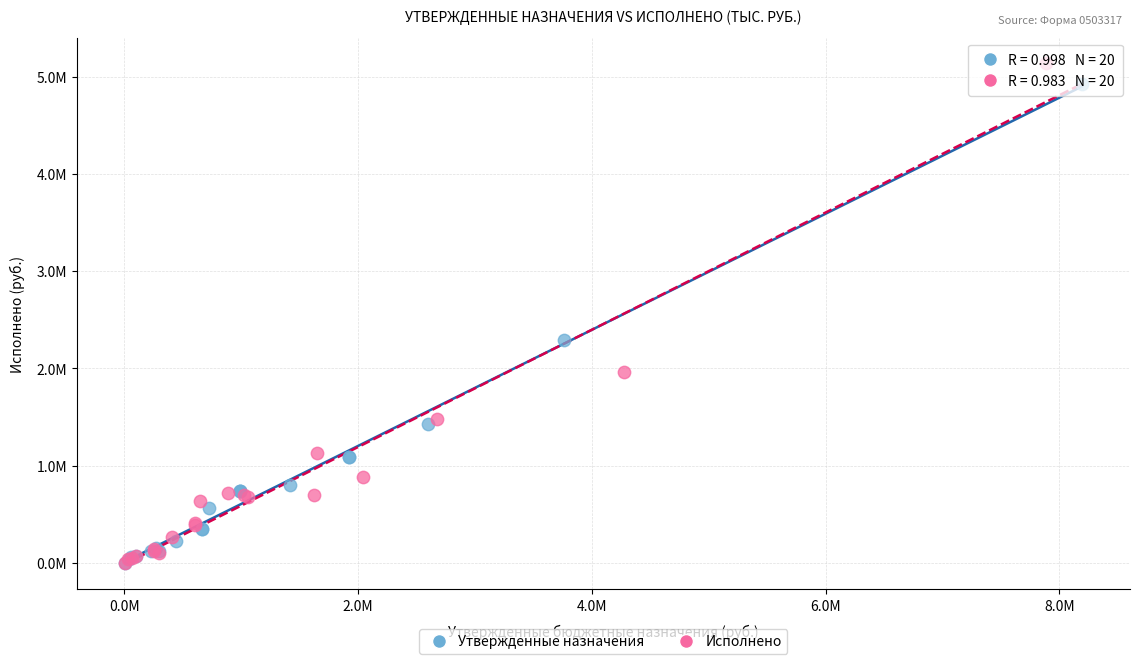

Which series has the widest spread of Y values?

Исполнено